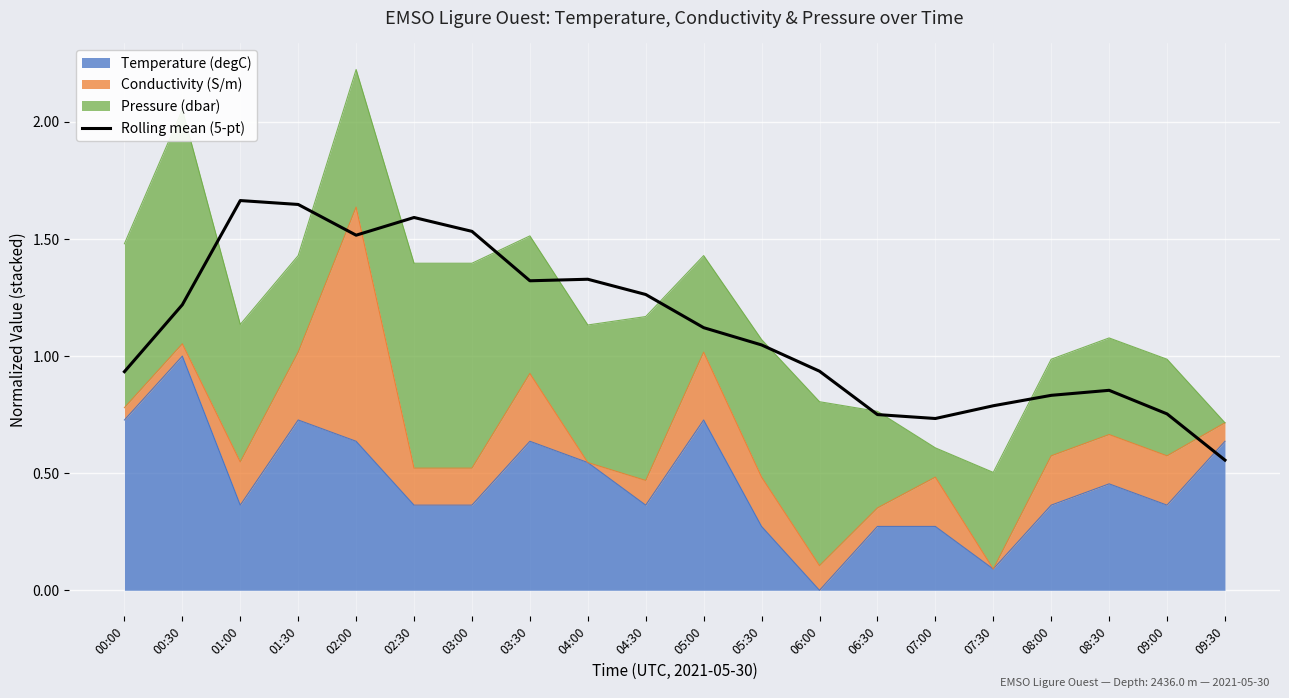

List the labels in order of value, largest first.

01:00, 01:30, 02:30, 03:00, 02:00, 04:00, 03:30, 04:30, 00:30, 05:00, 05:30, 06:00, 00:00, 08:30, 08:00, 07:30, 09:00, 06:30, 07:00, 09:30